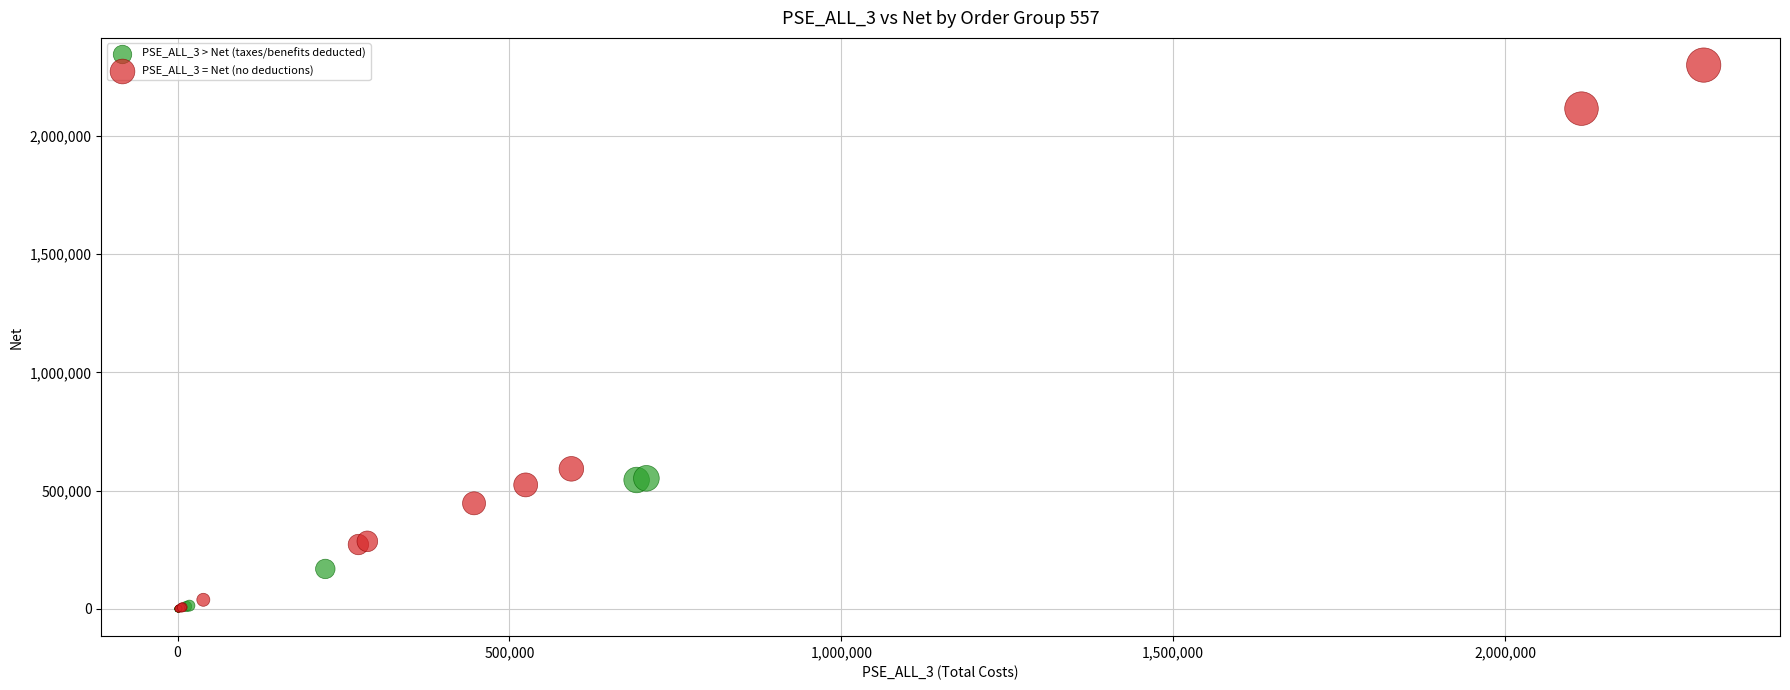

Which series reaches the maximum Y coordinate?

PSE_ALL_3 = Net (no deductions)